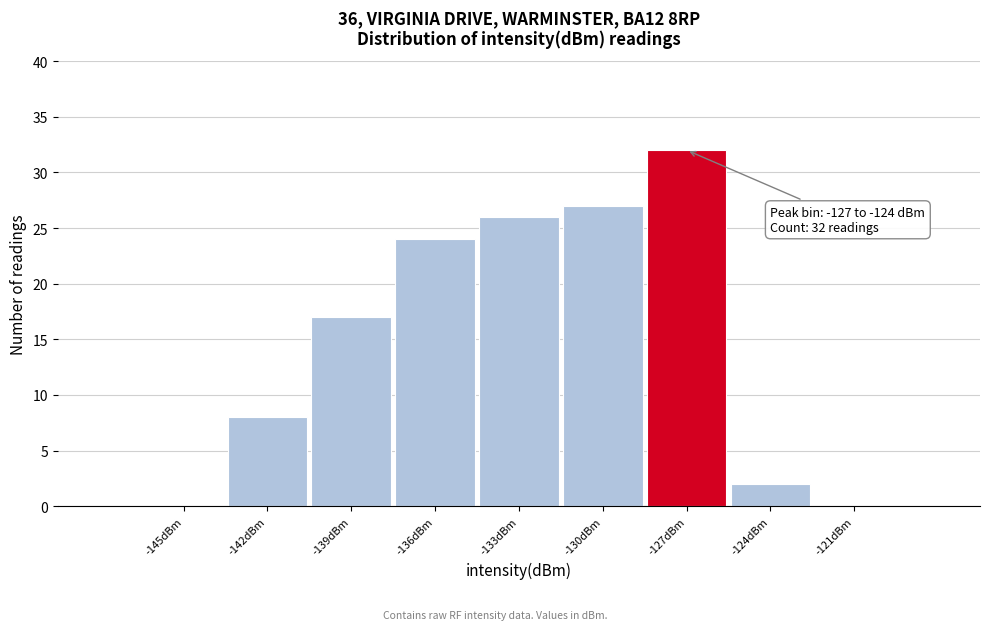

Reading left to right, transcribe all the data shown in this chart.

-145dBm=0	-142dBm=8	-139dBm=17	-136dBm=24	-133dBm=26	-130dBm=27	-127dBm=32	-124dBm=2	-121dBm=0